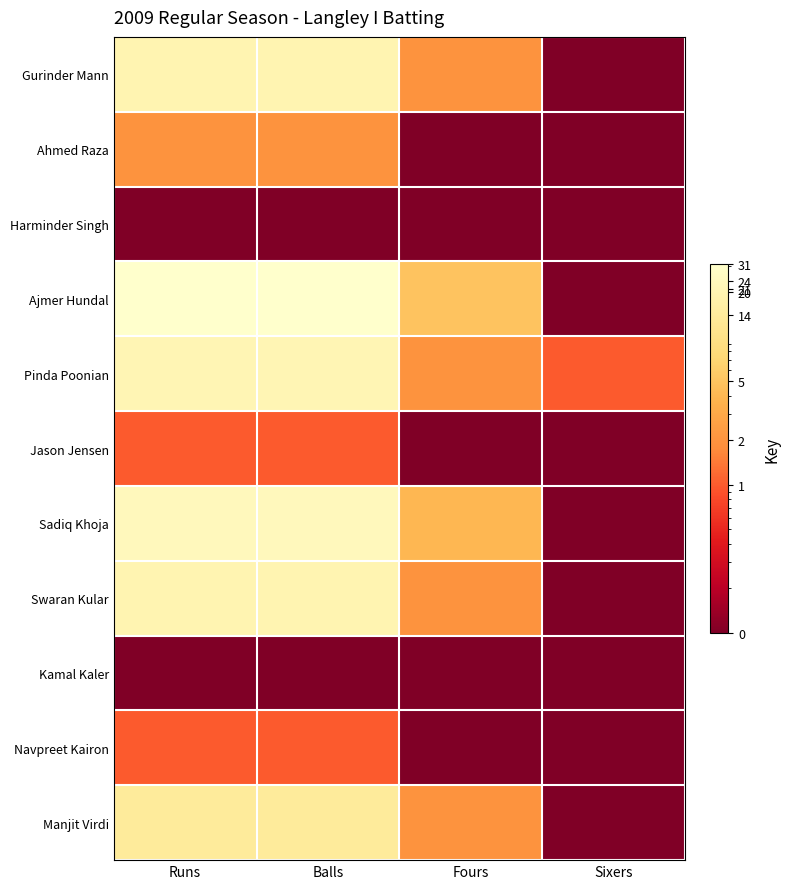

What is the smallest value displayed?

0.1